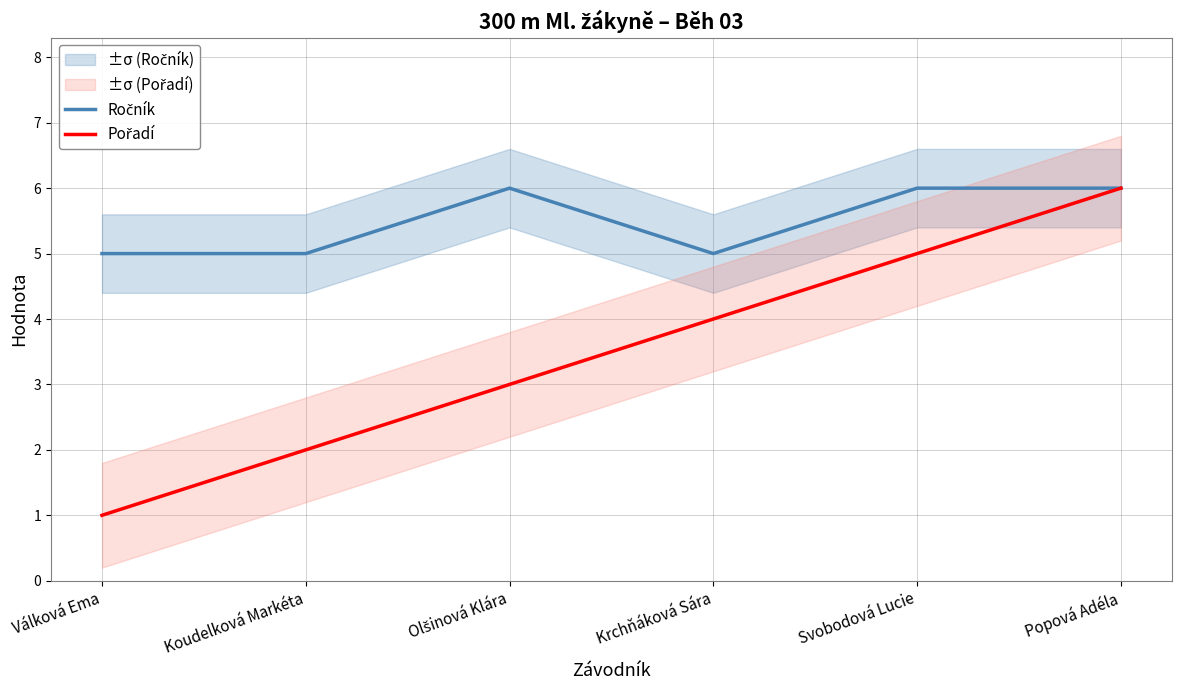

What is the total value across all series at Svobodová Lucie?

11